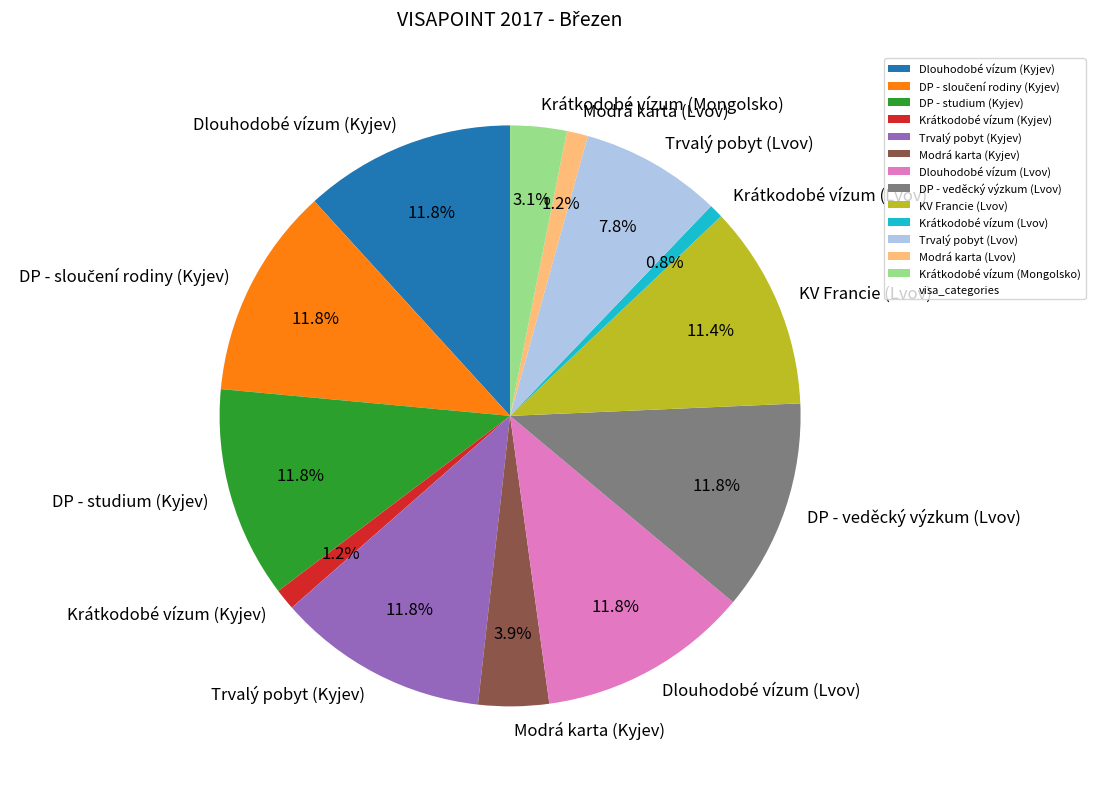

How many slices are in this pie chart?

13